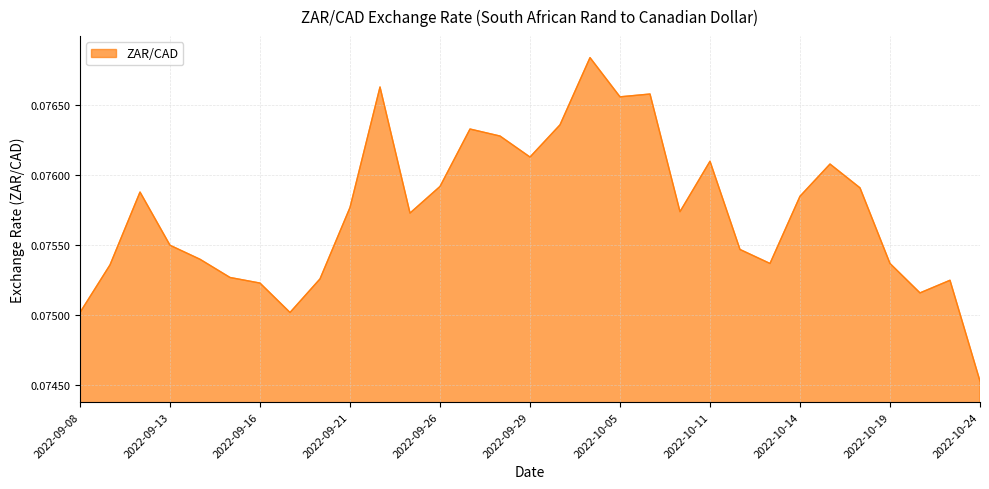

Does the chart have visible grid lines?

Yes